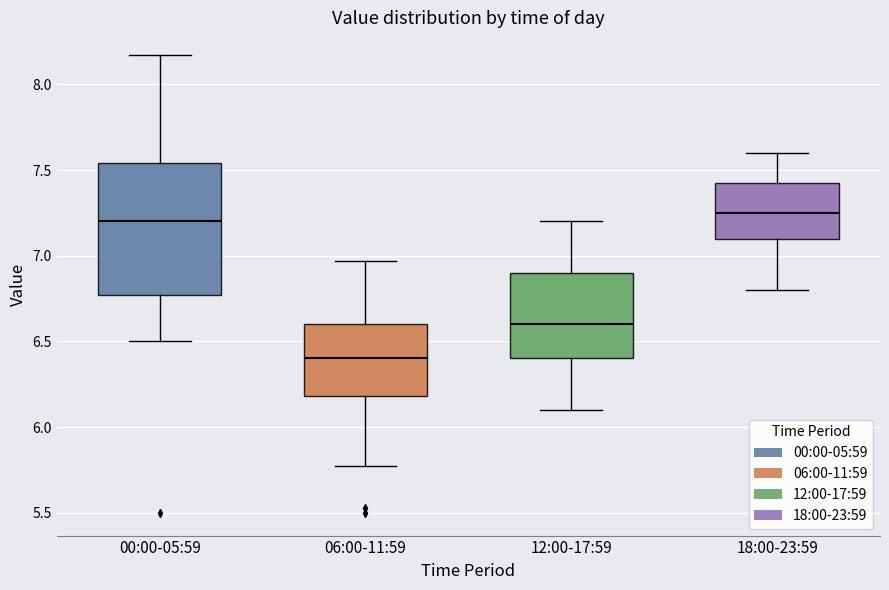

Which box has the highest median line?

18:00-23:59